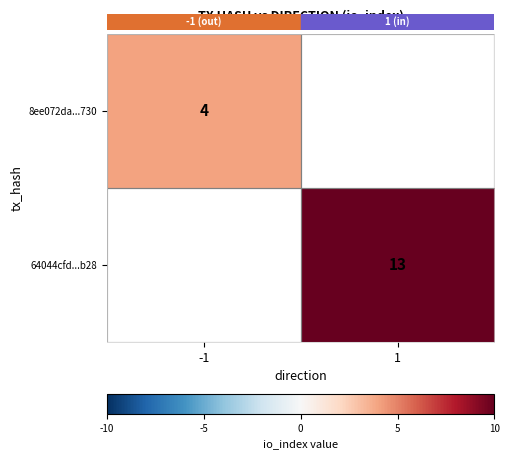

The value of 8ee072da...730 at -1 is 7. True or false?

False